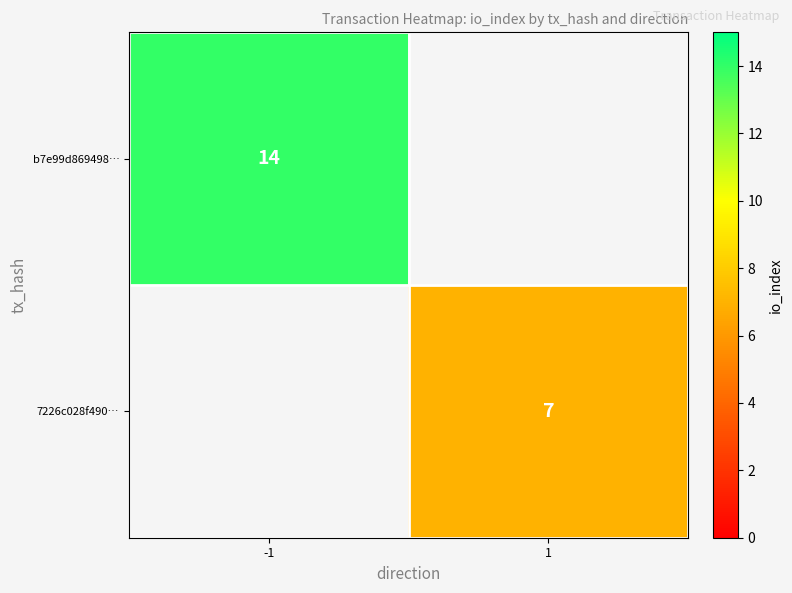

At which category does the chart reach its minimum across all series?

1